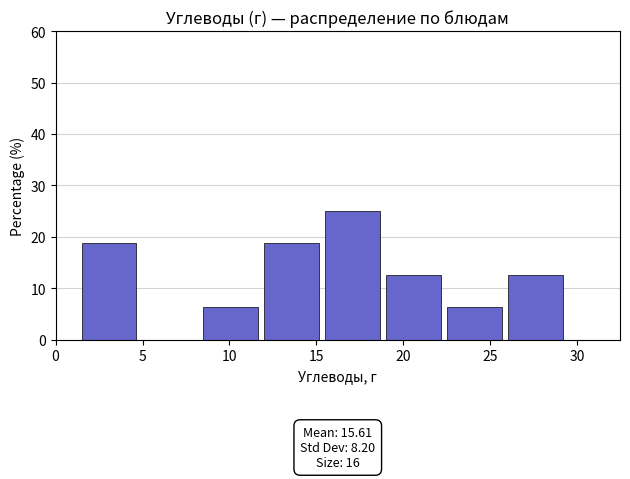

Which range on the x-axis has the tallest bar?

15.5 to 19.0